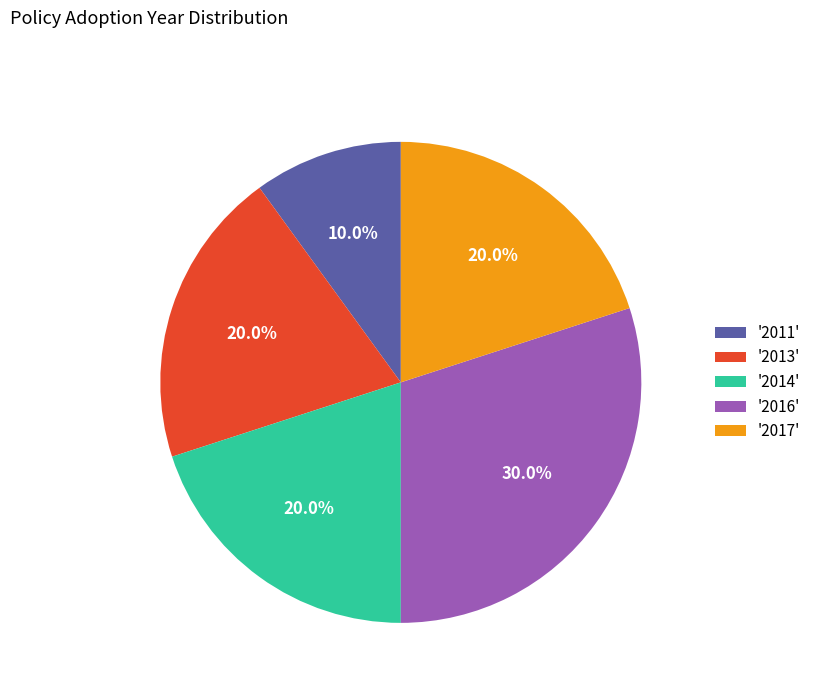

Is there any slice that represents more than half of the pie?

No